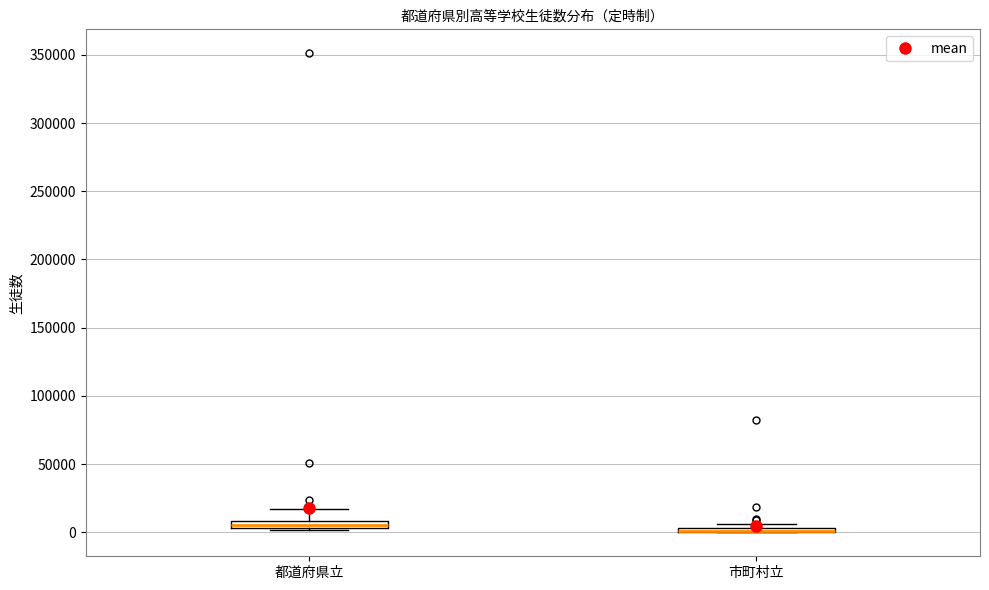

Where does the upper whisker of the box for 都道府県立 end on the y-axis? The values are not printed on the chart, so give them approximately, as read against the axis.

15000